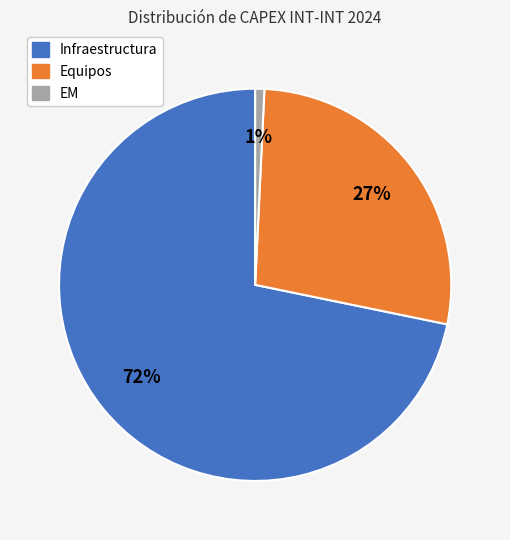

Do Equipos and Infraestructura together represent more than half of the pie?

Yes